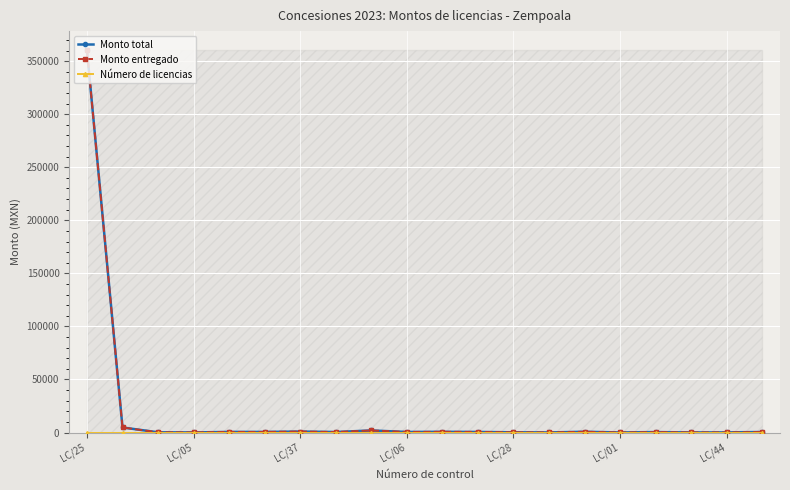

True or false: Monto entregado and Monto total intersect in this chart.

False